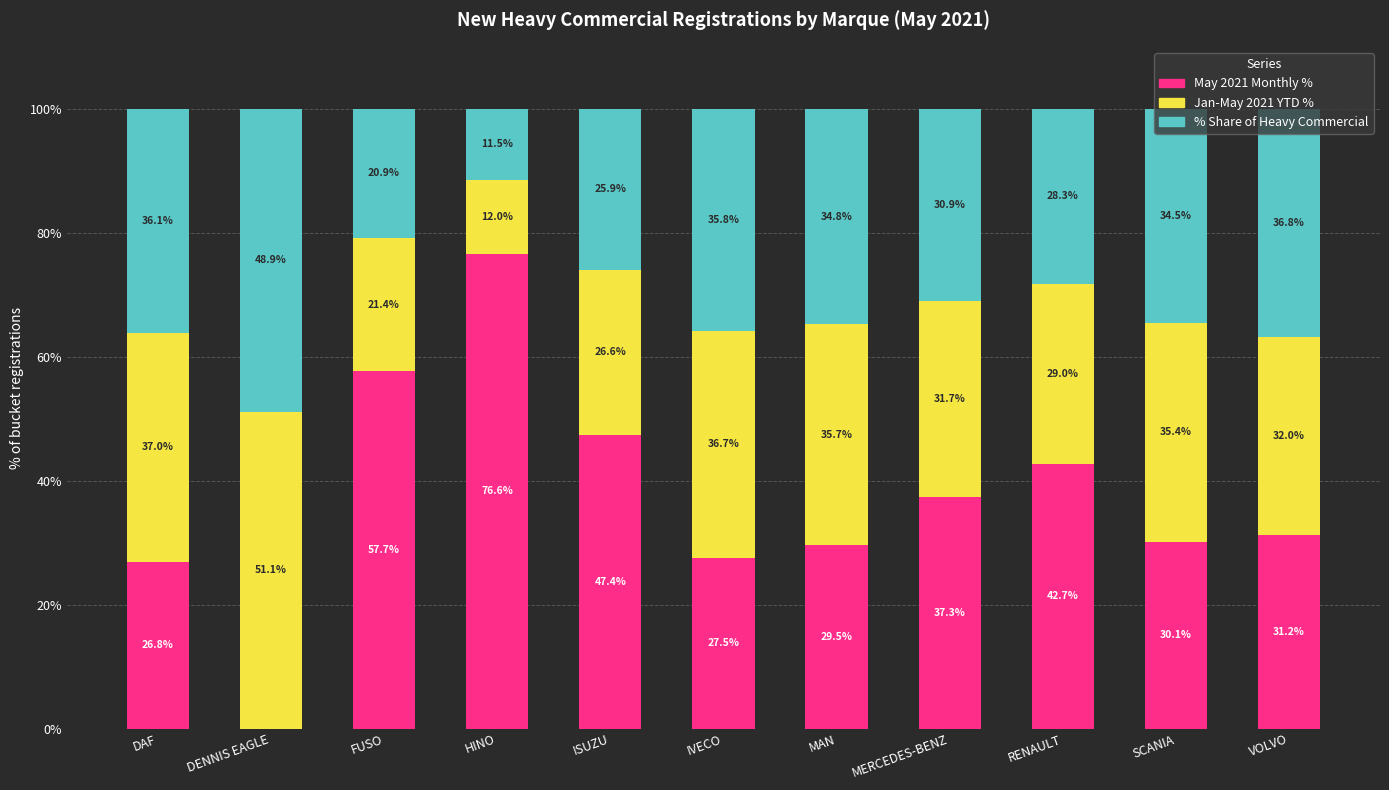

What is the total value across all series at MAN?

100.0